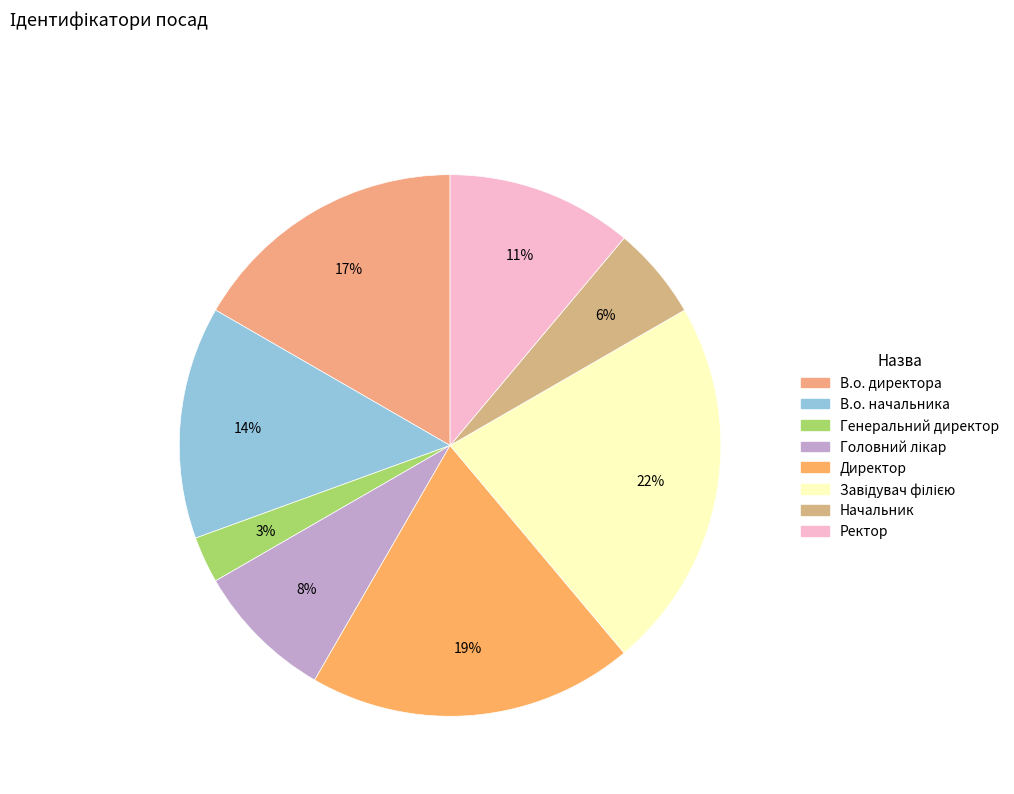

How many slices are in this pie chart?

8